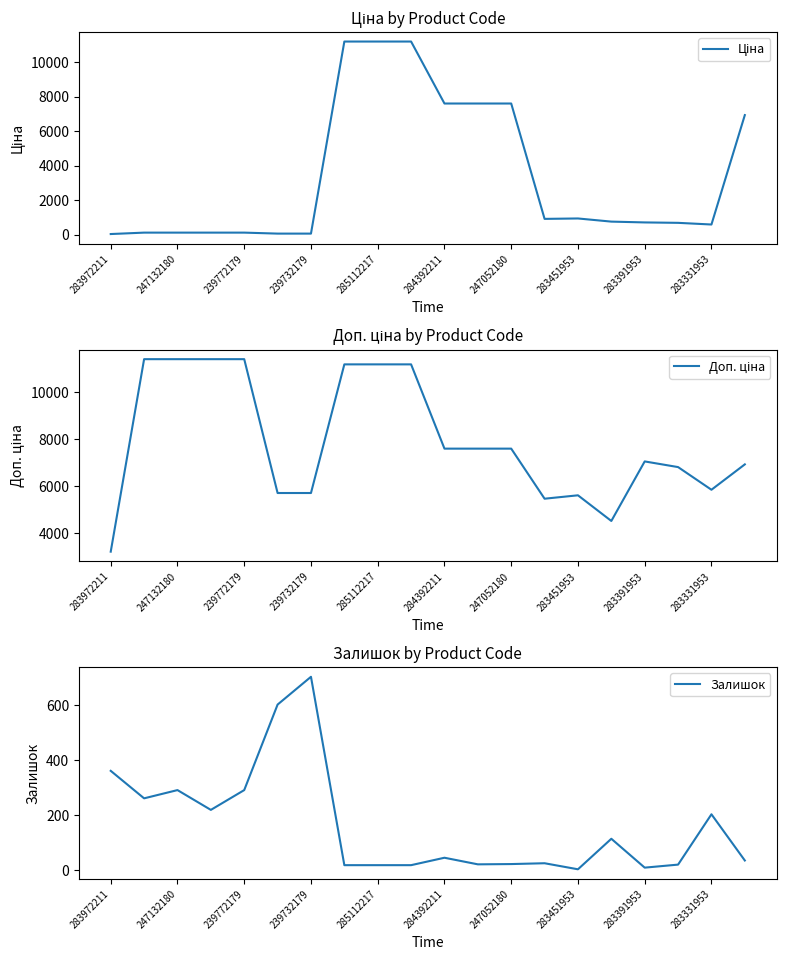

The value of Залишок at 239772179 is 448. True or false?

False